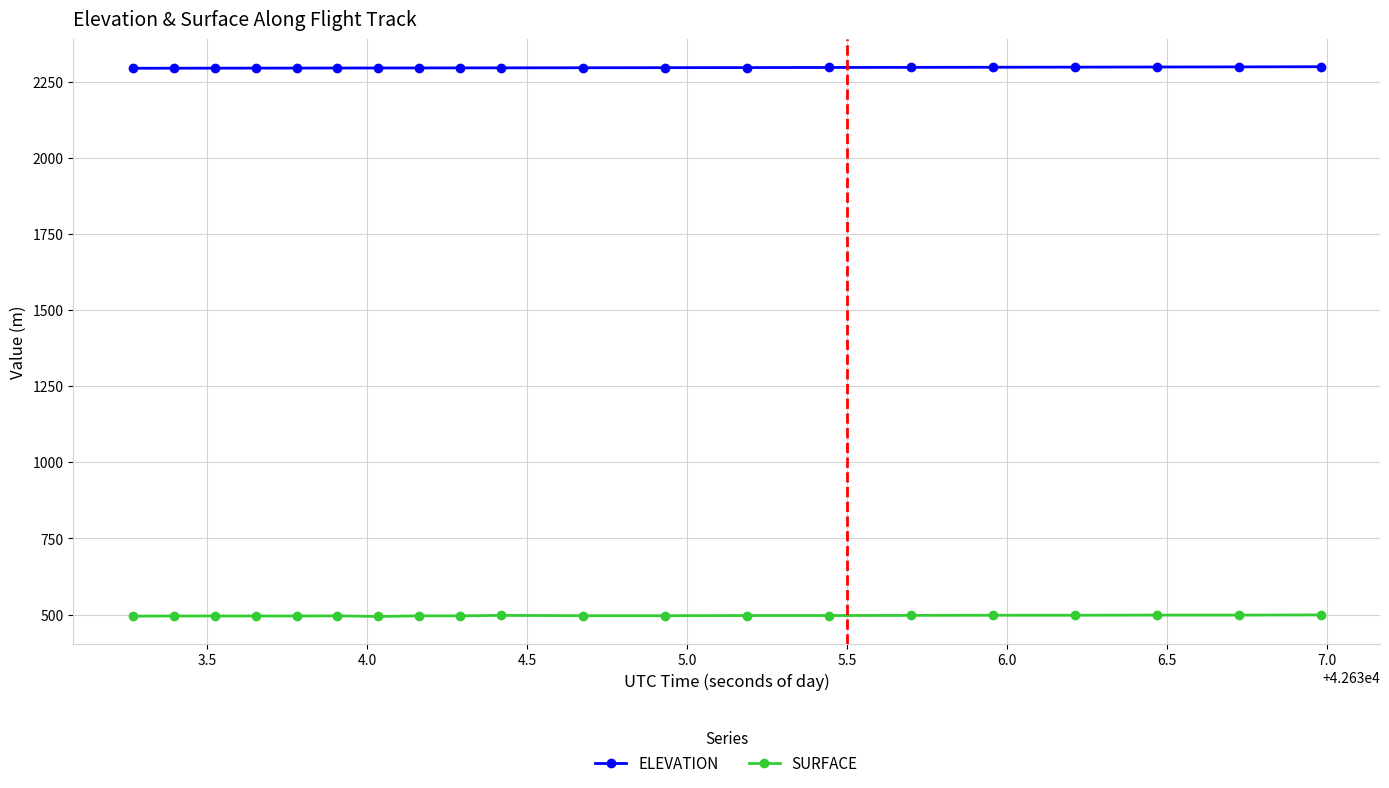

Count the number of data series in this chart.

2